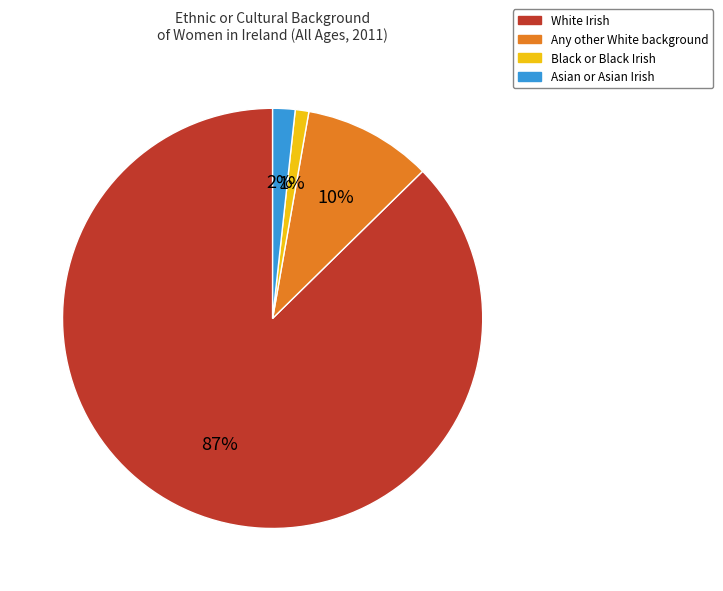

To the nearest percent, what is the average slice percentage?

25%